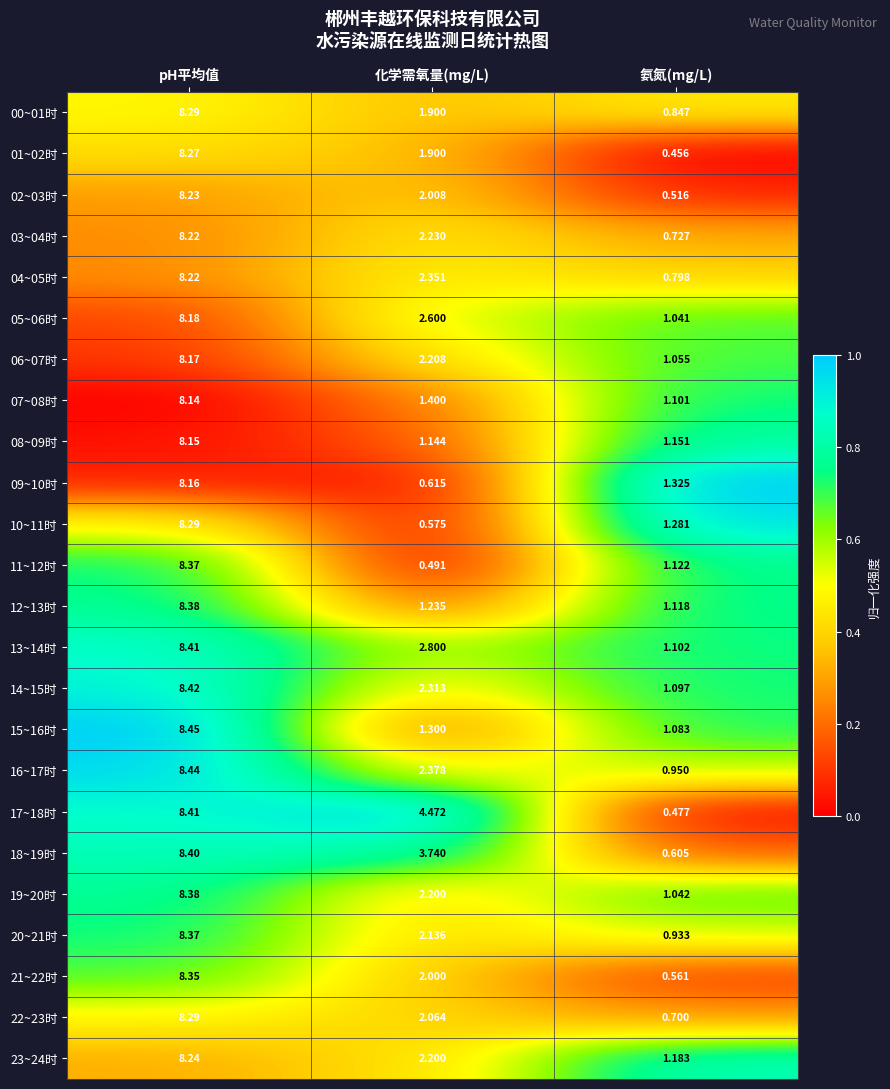

At which category is the sum across all series the highest?

pH平均值